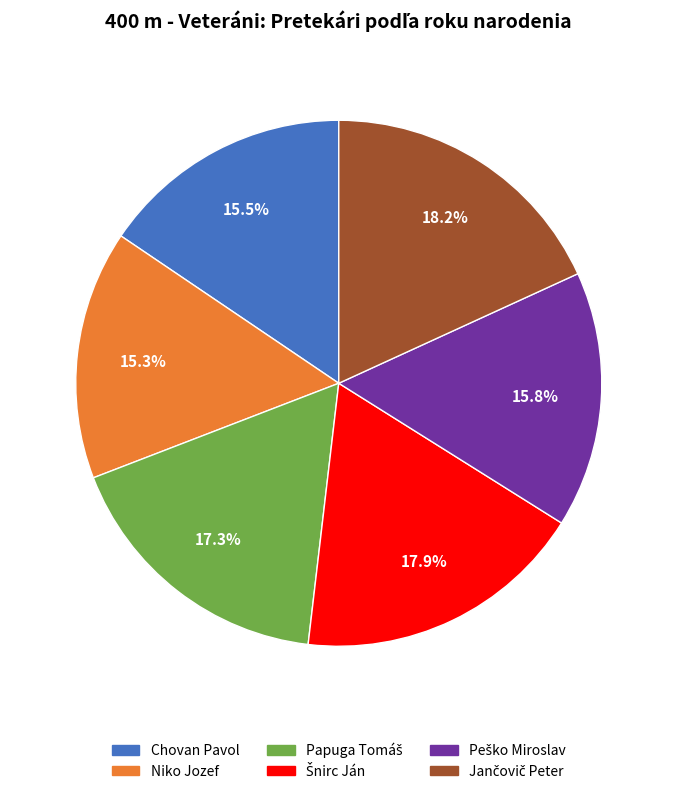

To the nearest percent, what percentage of the pie is Niko Jozef?

15%